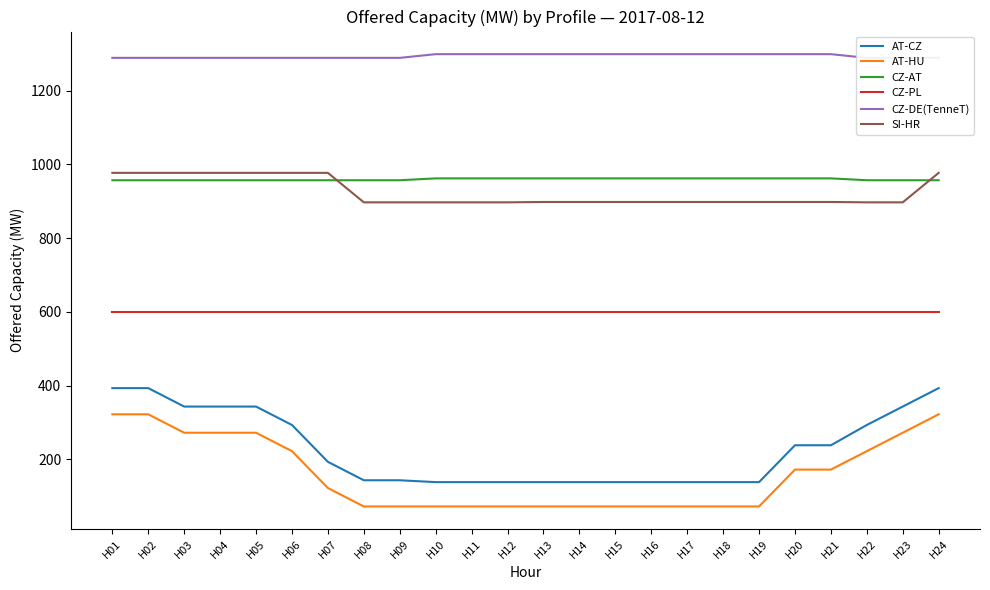

True or false: CZ-DE(TenneT) and AT-HU cross at least once.

False